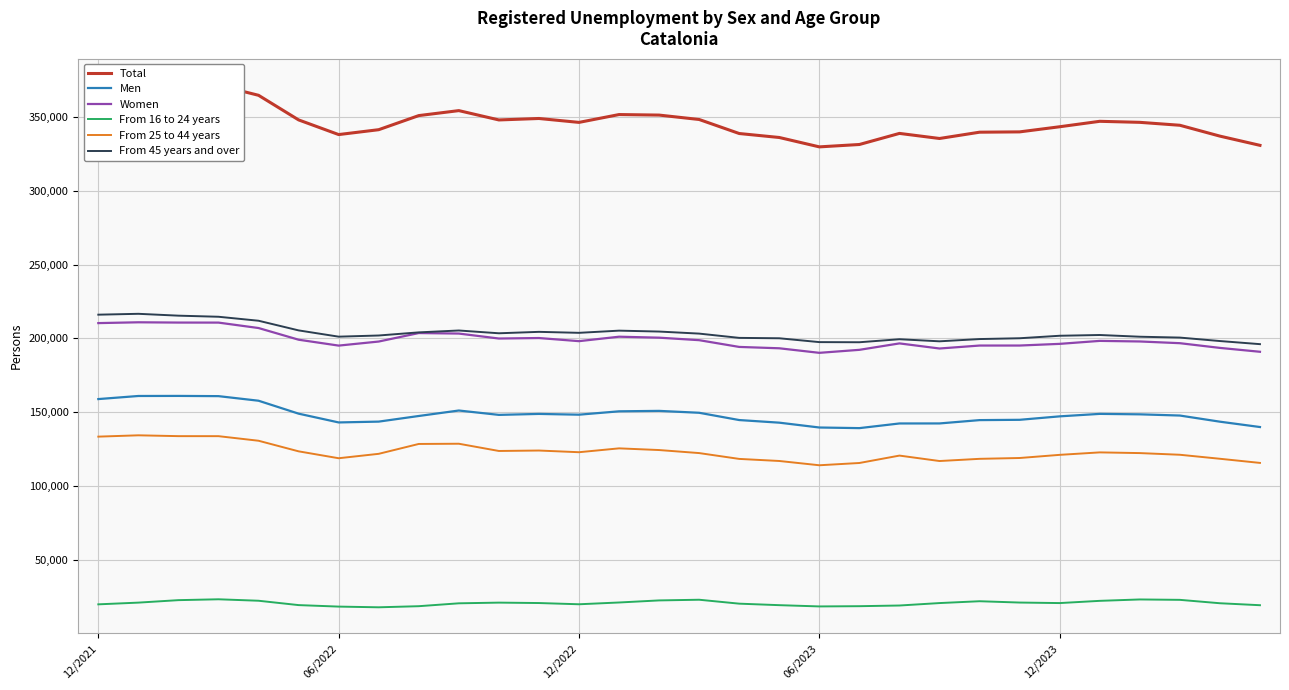

What is the difference between the maximum and second lowest values in the From 25 to 44 years series?

18757